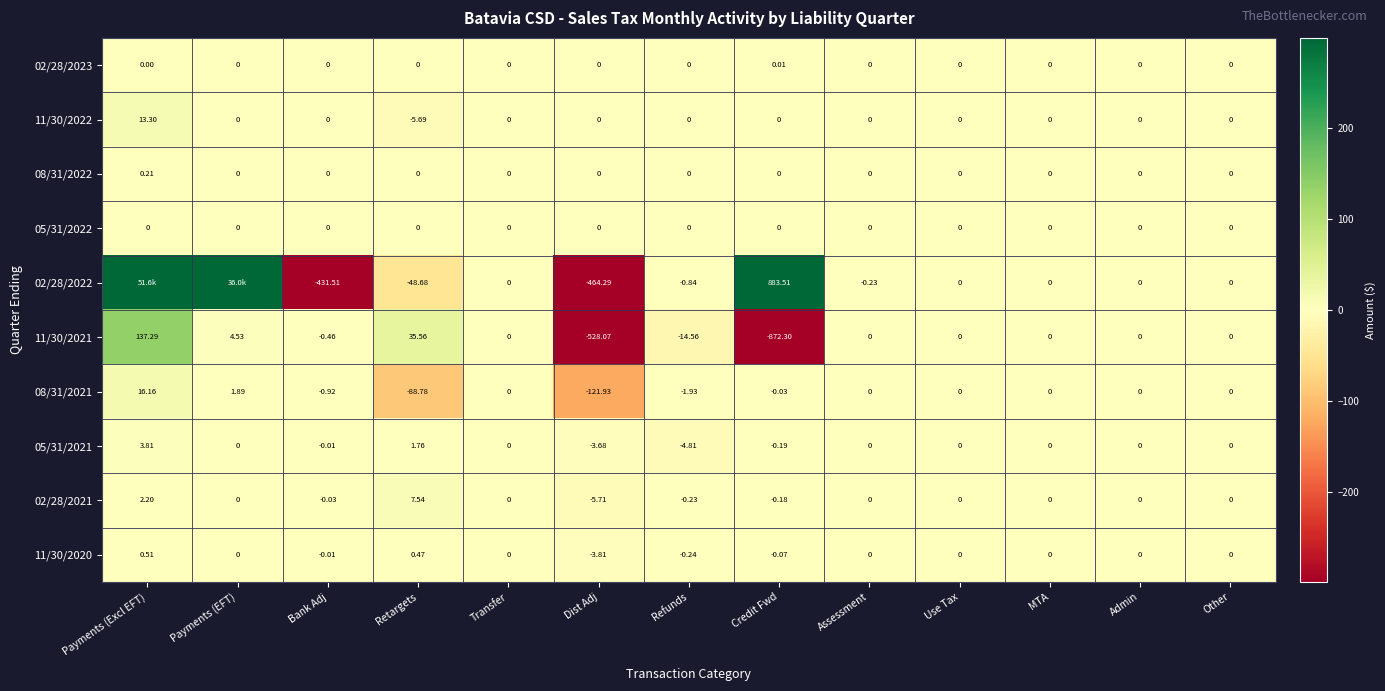

What is the difference between the maximum and minimum values in the 11/30/2022 series?

19.0